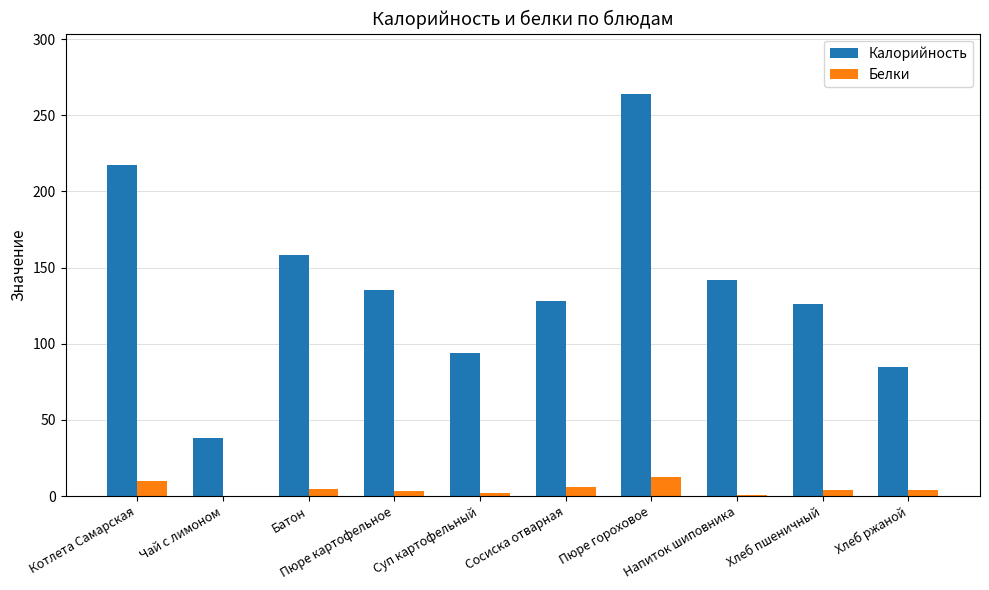

What is the maximum value for Калорийность?

264.0